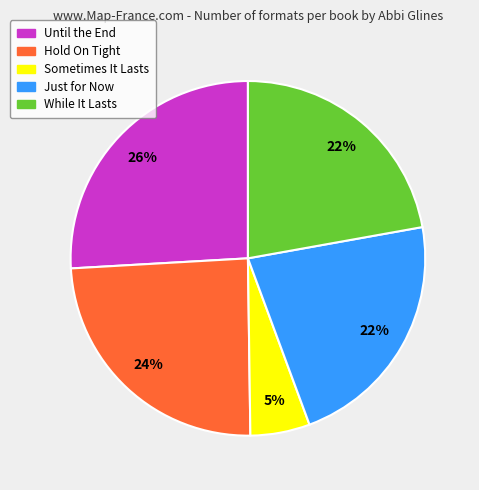

Which has a higher value, While It Lasts or Hold On Tight?

Hold On Tight